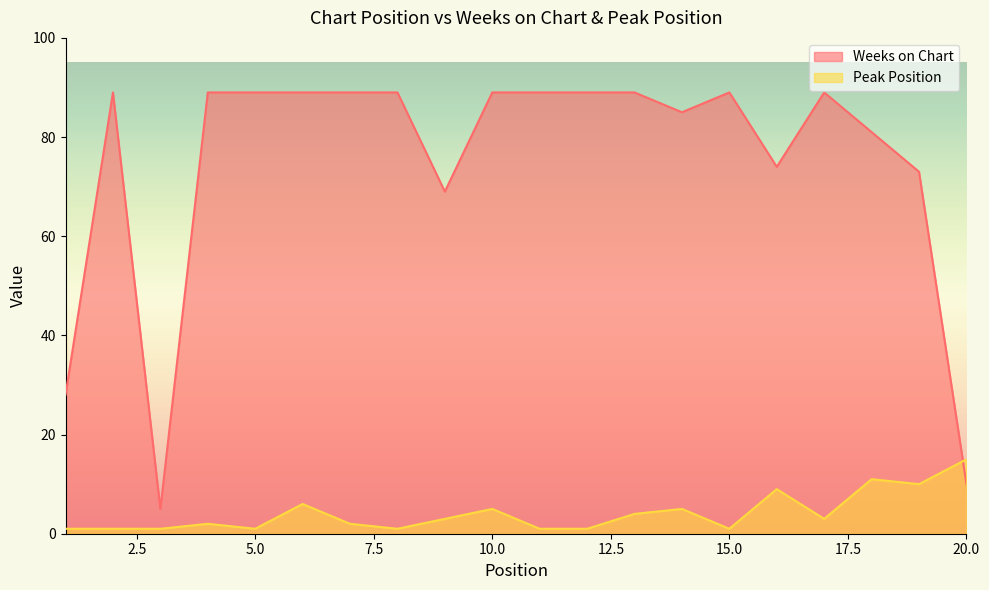

Which series has the largest total across all categories?

Weeks on Chart